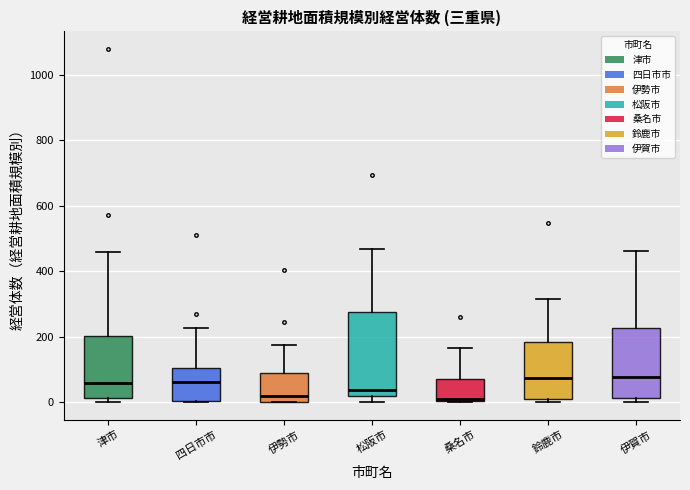

Reading left to right, read every box against the y-axis: the position of its median line, the range the box covers, and the ends of its whiskers. The values are not printed on the chart, so give them approximately, as read against the axis.

津市: median 60, box 20 to 200, whiskers 0 to 460
四日市市: median 60, box 0 to 100, whiskers 0 to 220
伊勢市: median 20, box 0 to 80, whiskers 0 to 180
松阪市: median 40, box 20 to 280, whiskers 0 to 460
桑名市: median 0 (drawn on the box's lower edge), box 0 to 80, whiskers 0 to 160
鈴鹿市: median 80, box 0 to 180, whiskers 0 (just below the box's lower edge) to 320
伊賀市: median 80, box 20 to 220, whiskers 0 to 460